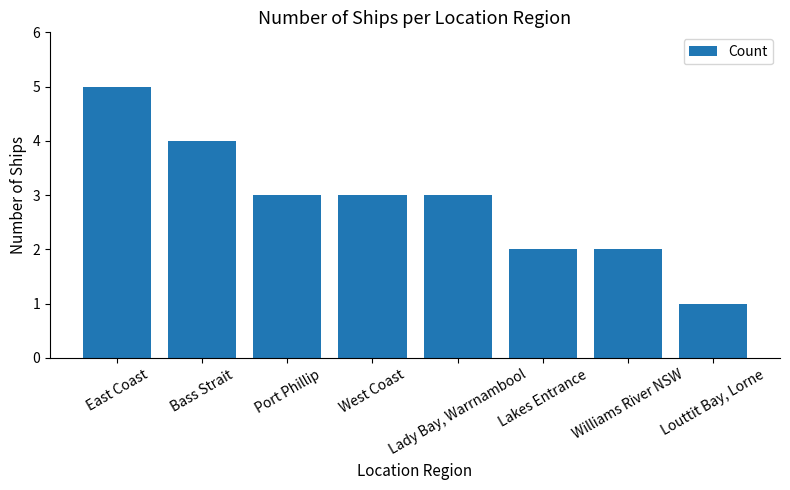

What is the label of the 8th bar from the left?

Louttit Bay, Lorne